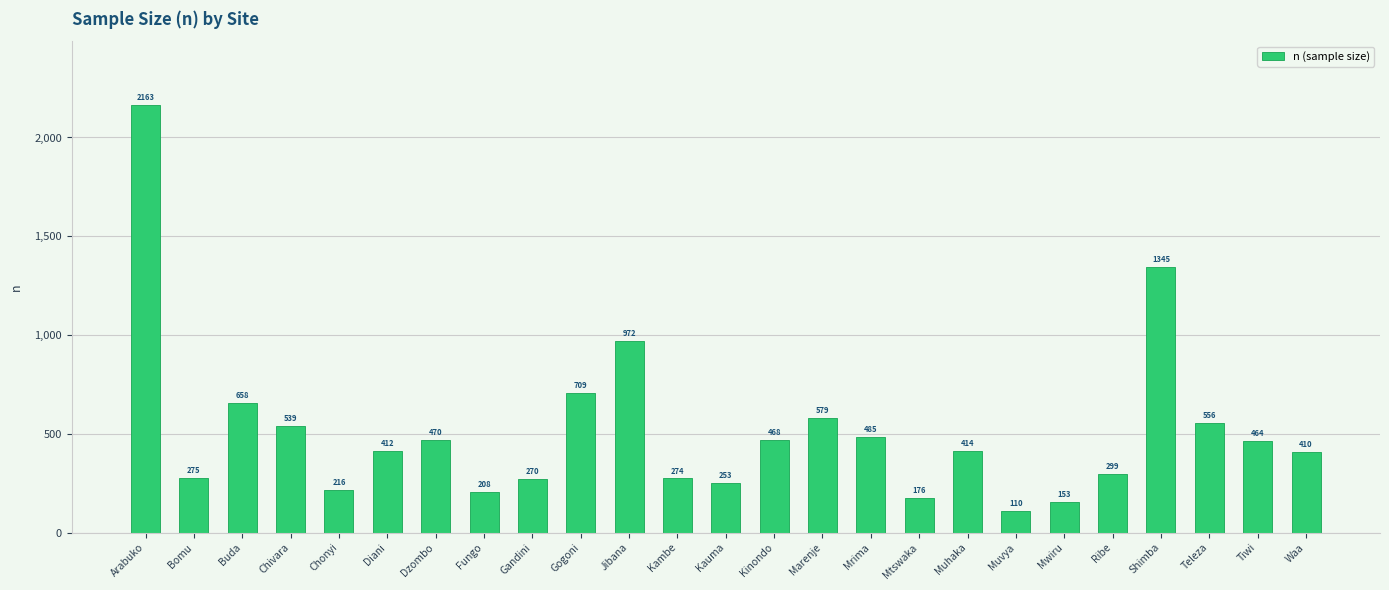

How many bars are there in total?

25